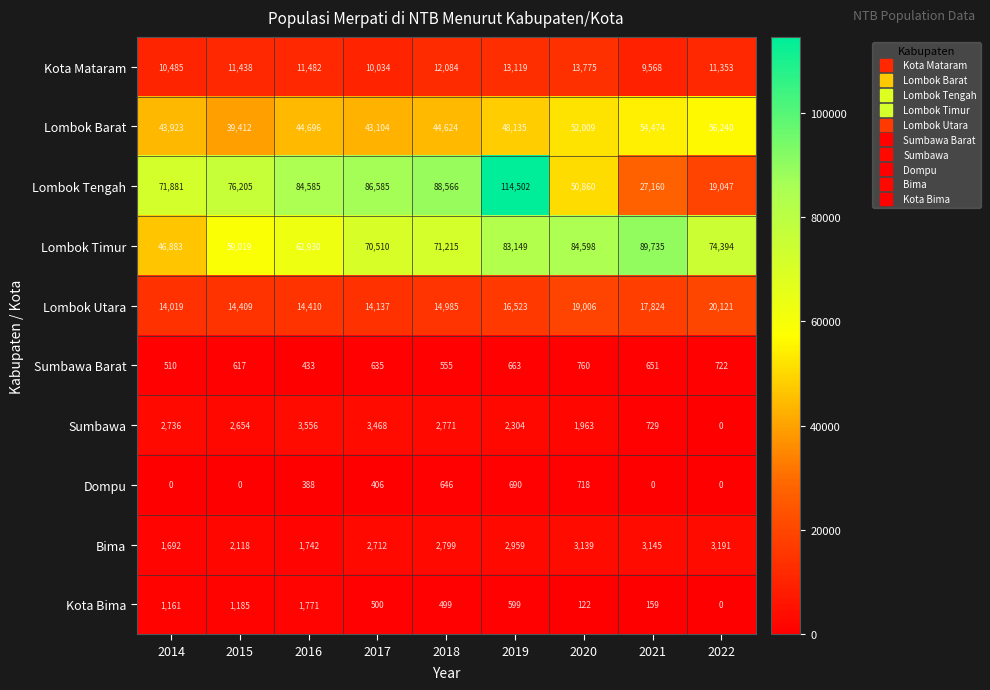

How many values in the Kota Bima series are below 500?

4